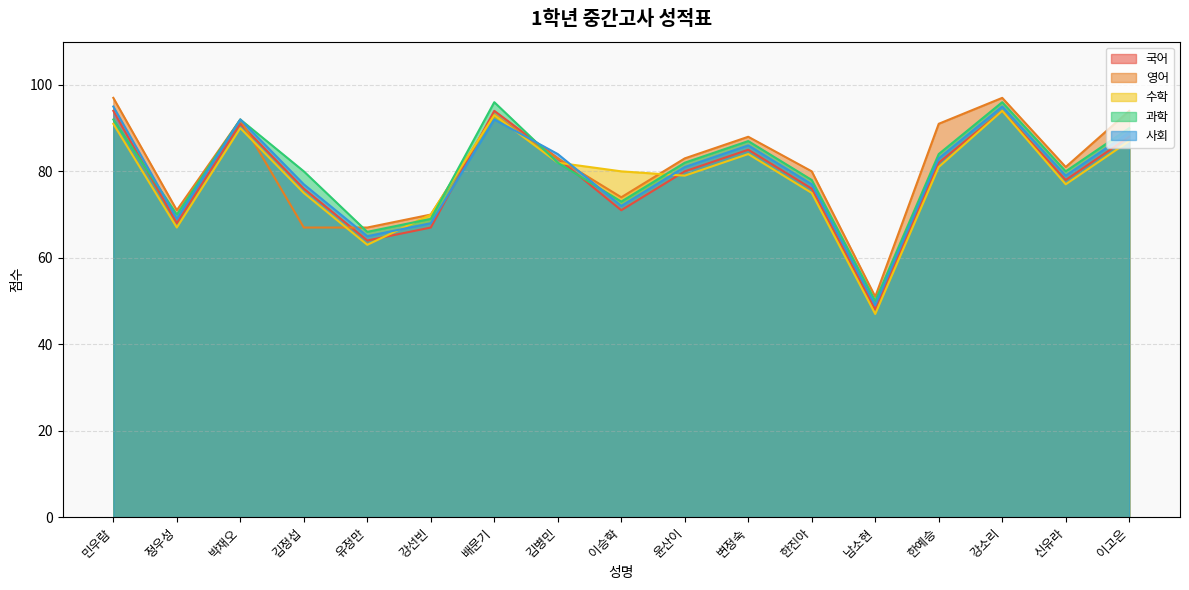

At which category does 국어 reach its first local valley?

정우성